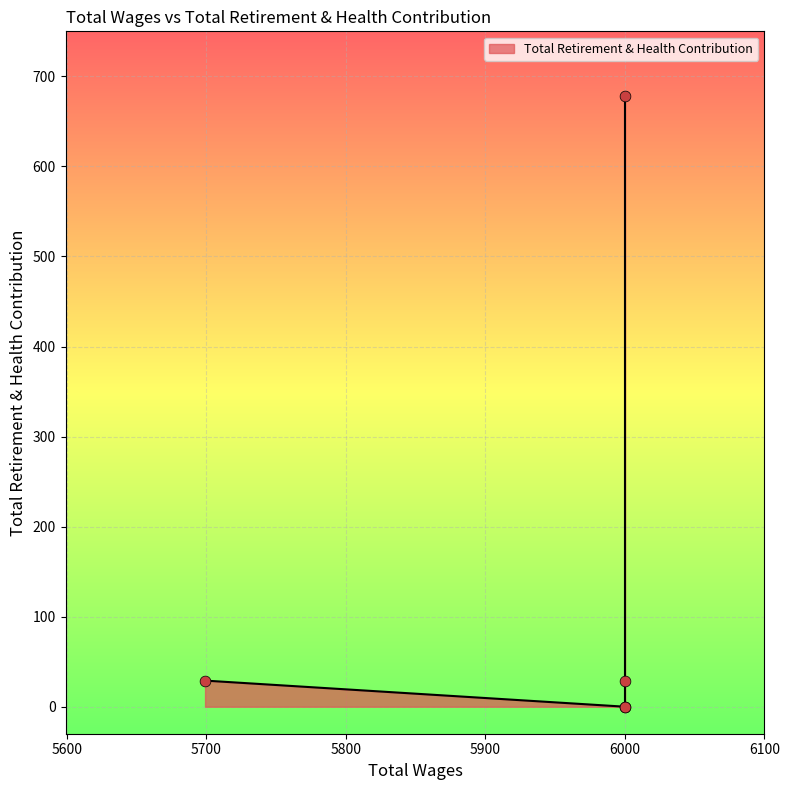

What is the ratio of the value at 6000.0 to the value at 5699.0?

23.4